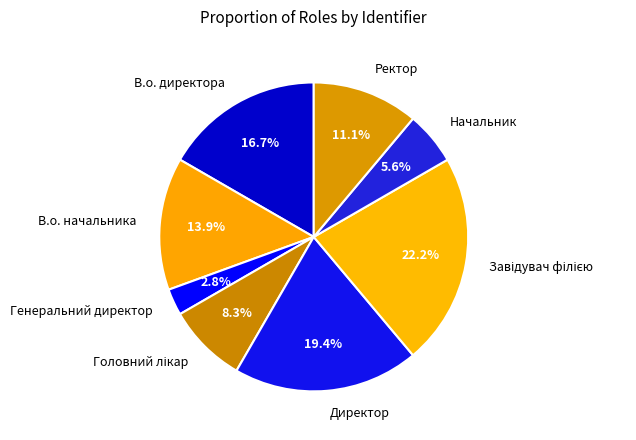

What portion of the pie excludes Начальник?

94.4%